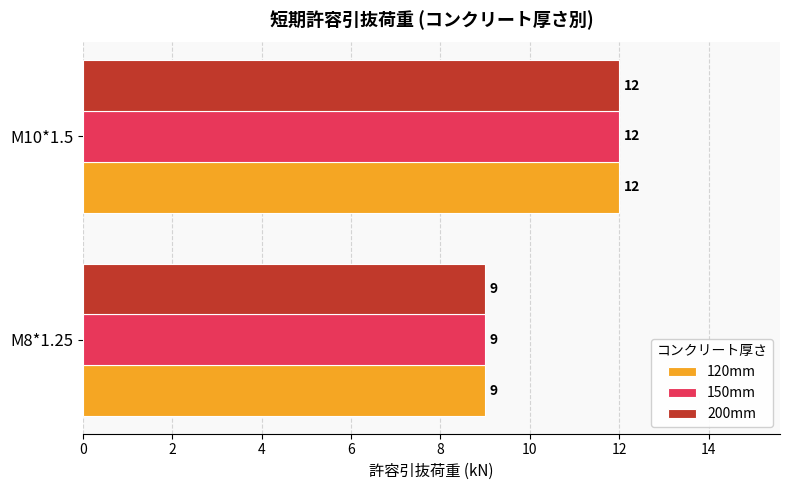

Rank the categories by 150mm value from highest to lowest.

M10*1.5, M8*1.25